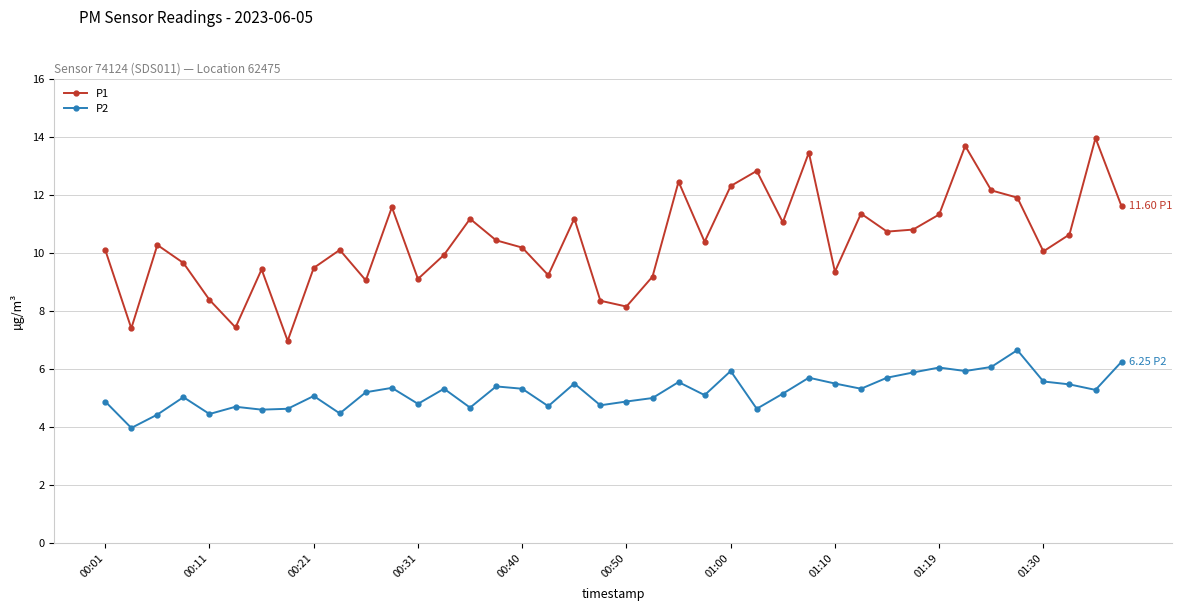

At how many categories does at least one series exceed 8?

37